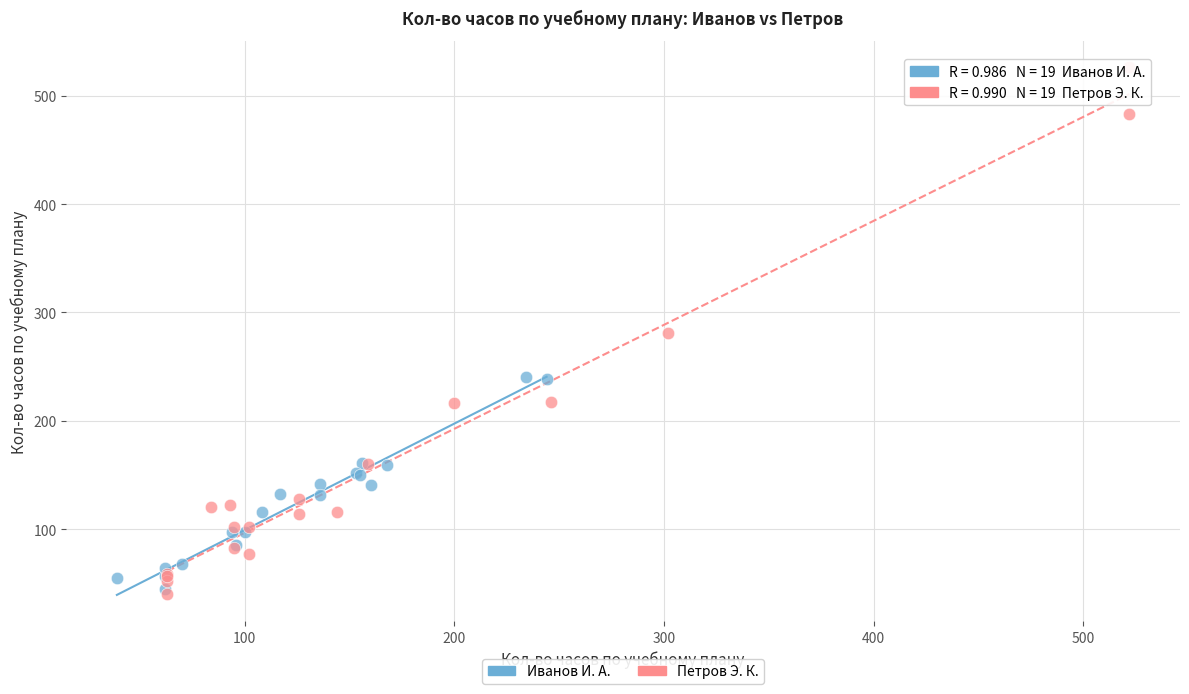

Which series contains the highest Y value?

Петров Э. К.